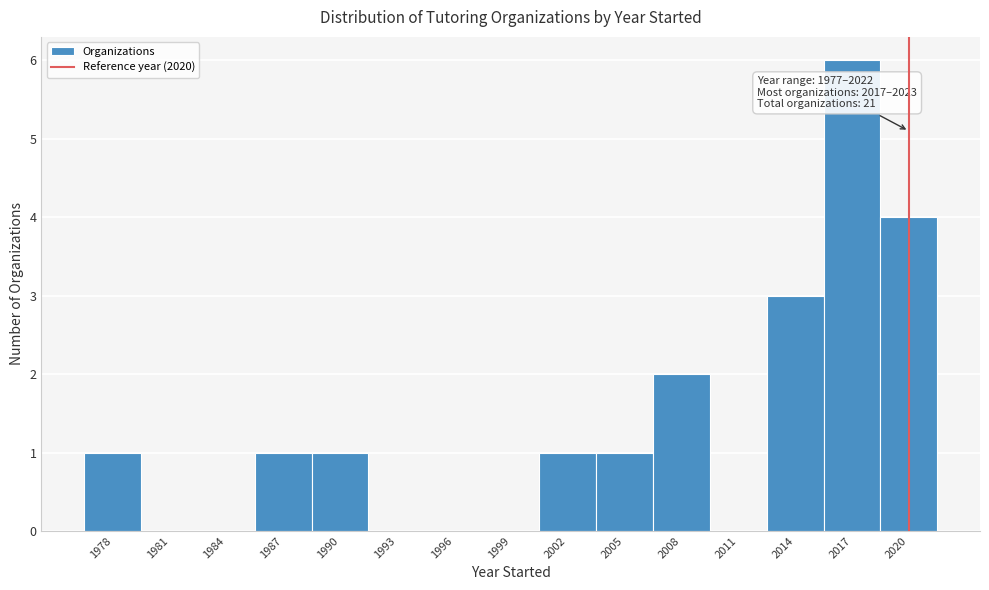

Which range on the x-axis has the tallest bar?

2015.5 to 2018.5